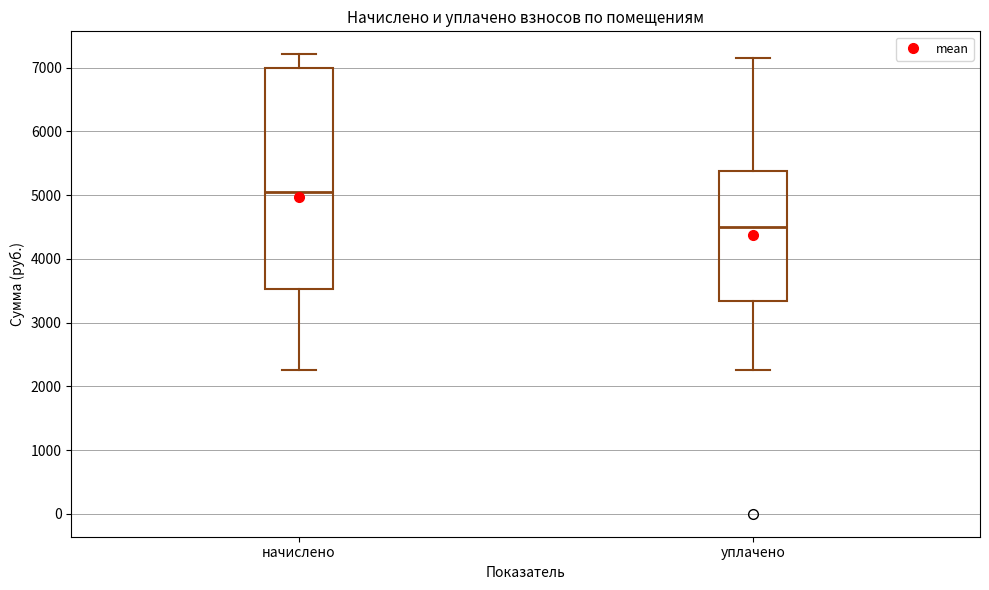

Where is the lower edge of the box for уплачено on the y-axis? The values are not printed on the chart, so give them approximately, as read against the axis.

3300